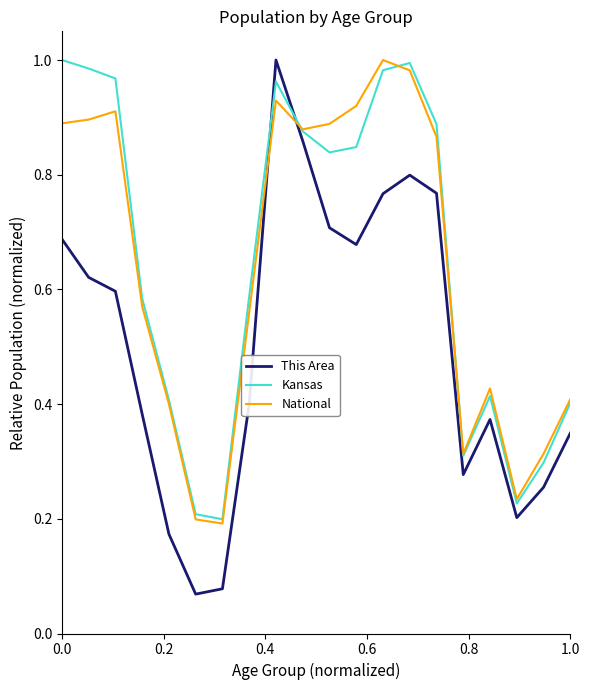

How many intersections are there between This Area and National?

2